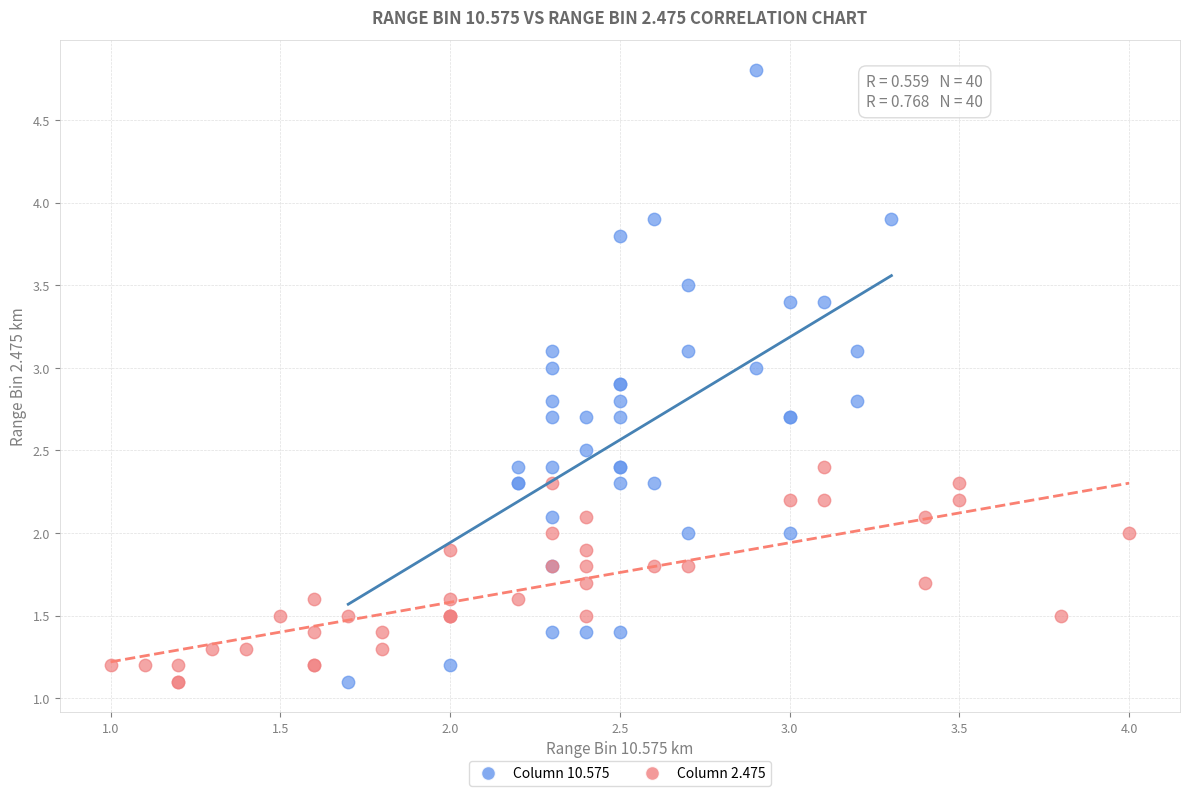

Which series reaches the maximum Y coordinate?

Column 10.575